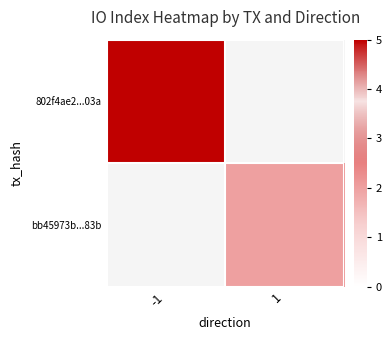

Which series has the widest spread of values?

802f4ae2...03a